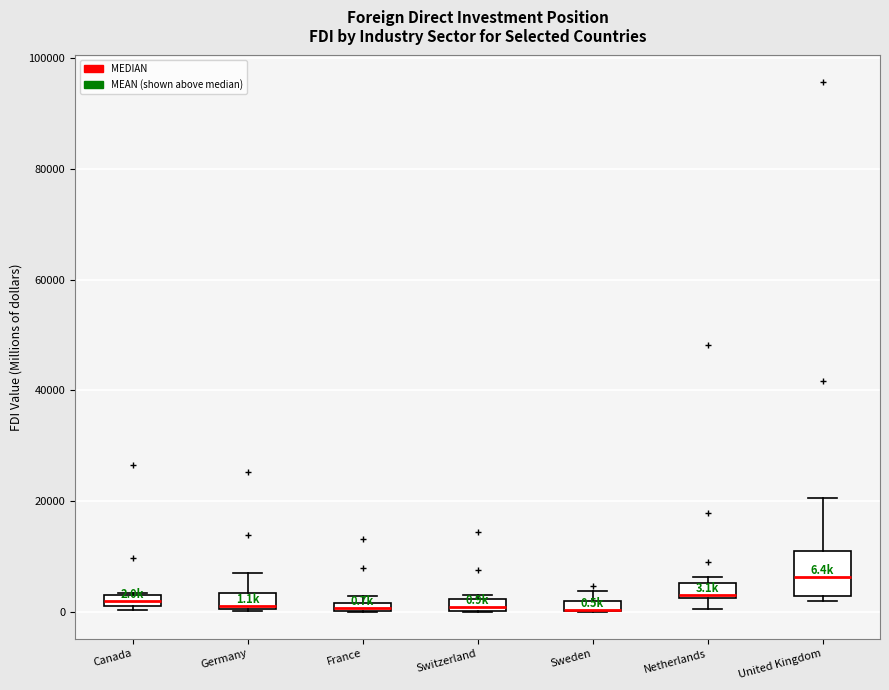

Comparing the boxes themselves (not the whiskers), which one is the tallest?

United Kingdom